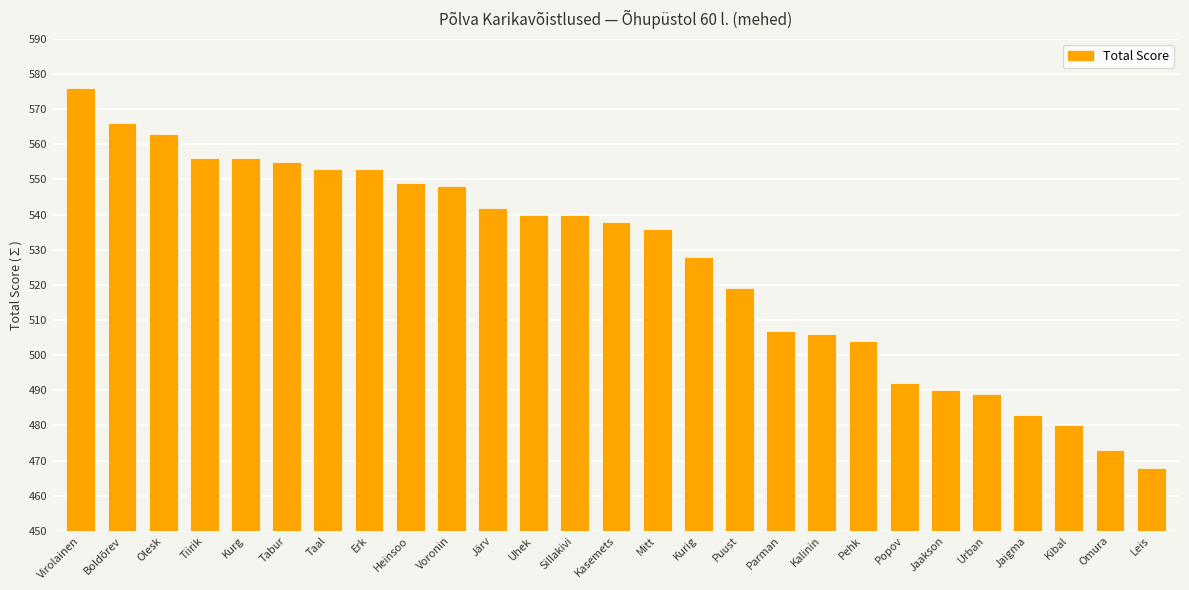

Approximately how many times larger is the value at Järv compared to Urban?

1.1